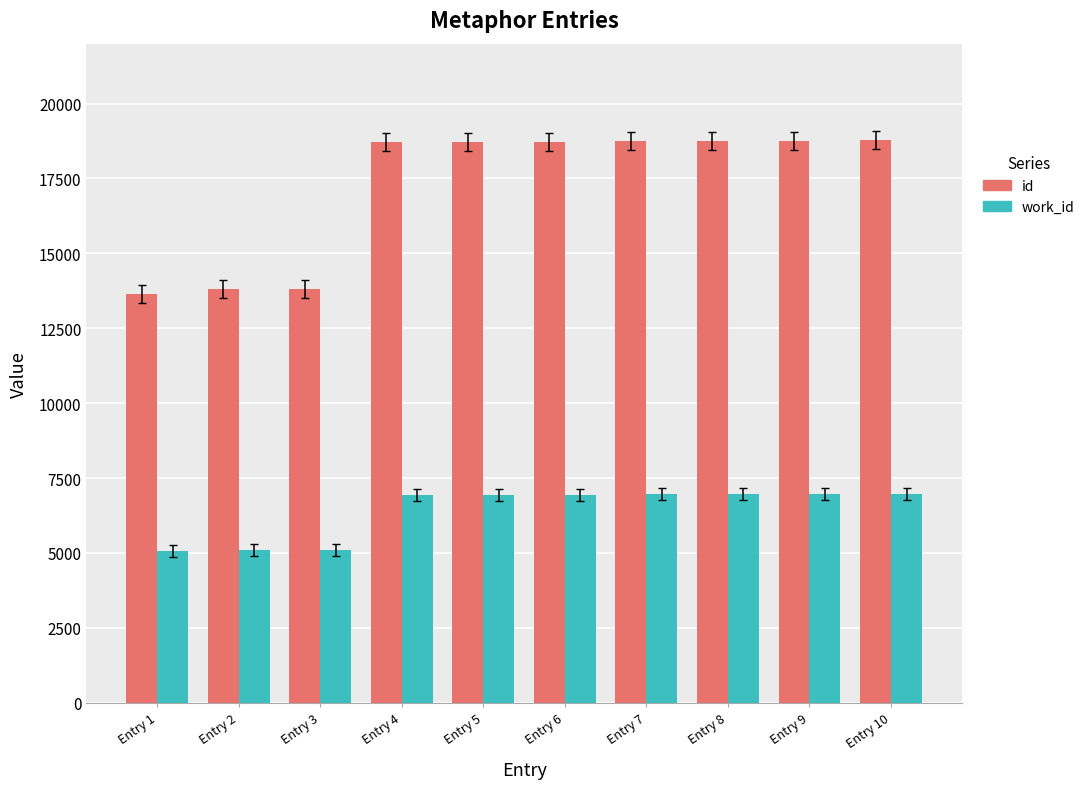

The value of work_id at Entry 4 is 6947. True or false?

True